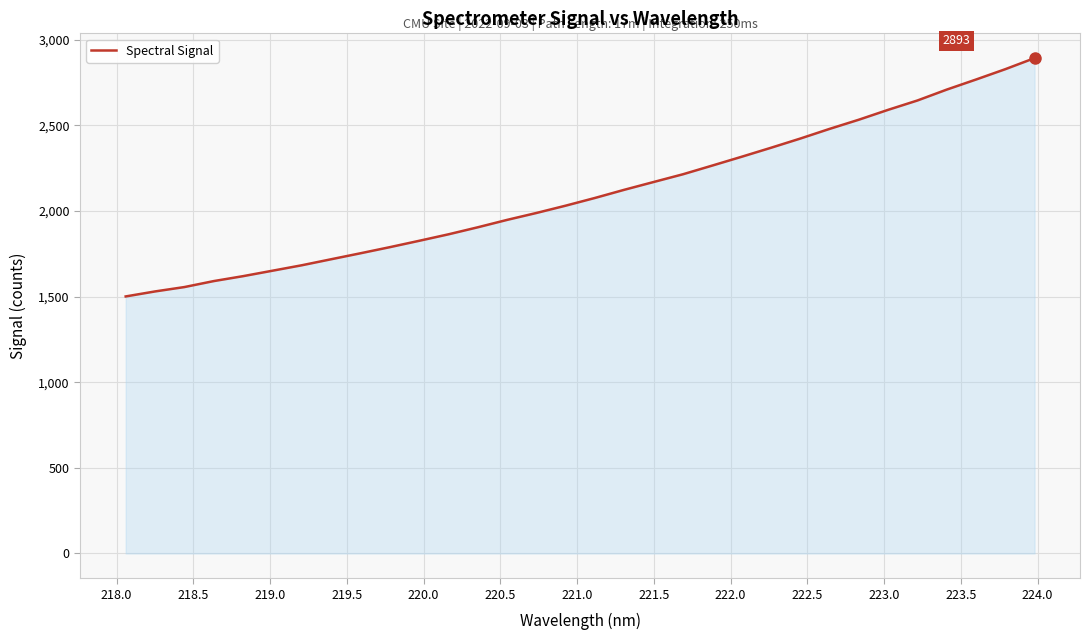

What is the difference between the maximum and minimum values?

1392.0